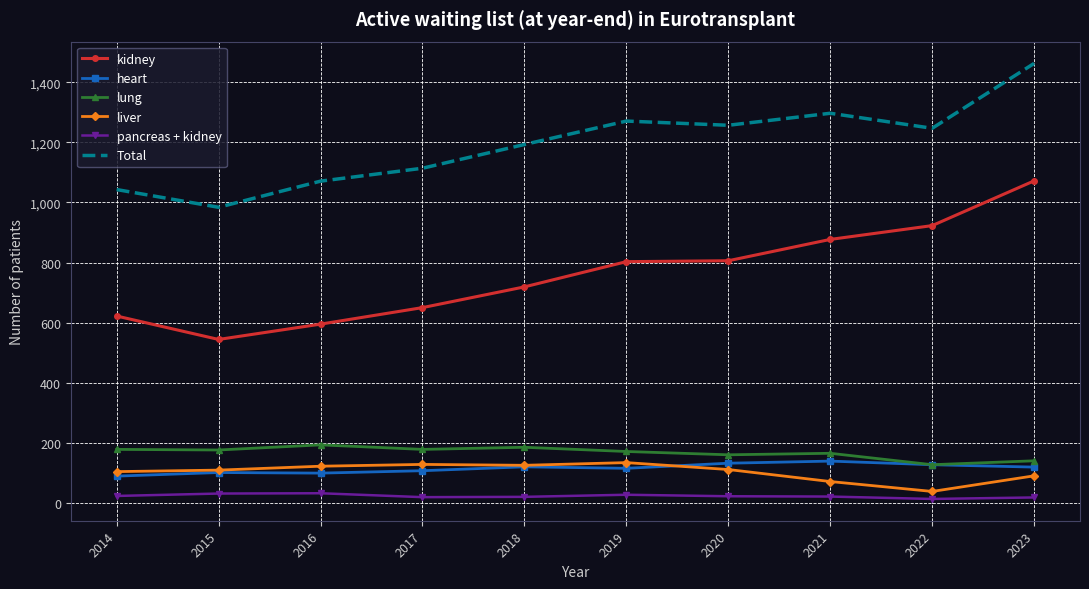

What are all the series names shown in the legend?

kidney, heart, lung, liver, pancreas + kidney, Total